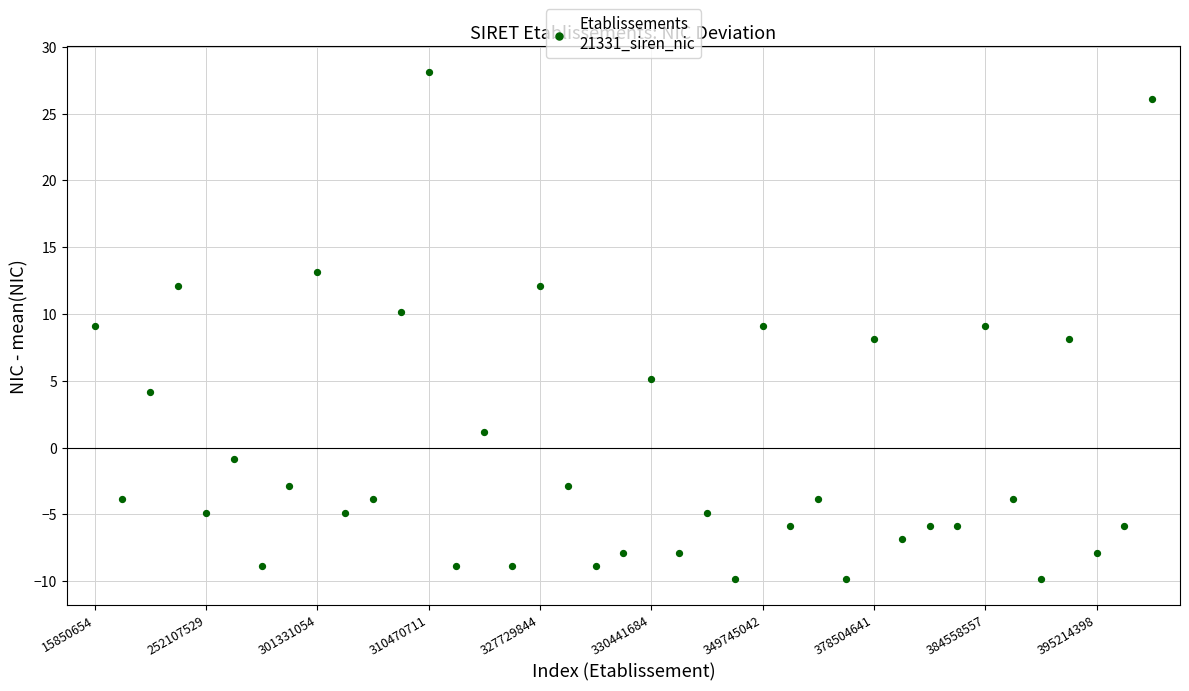

What is the range of Y values (max minus min)?

38.0